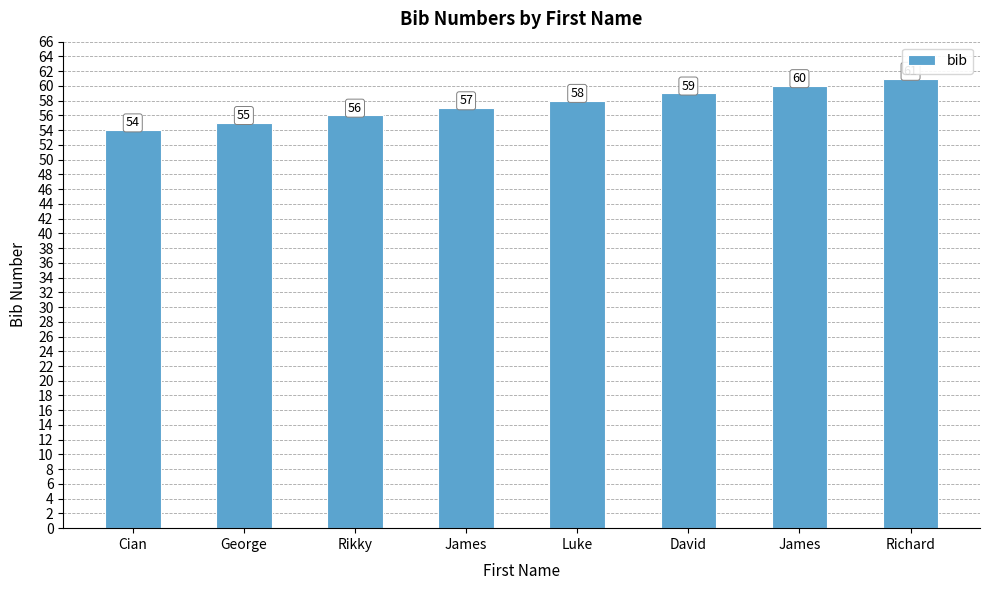

What is the minimum value shown in the chart?

54